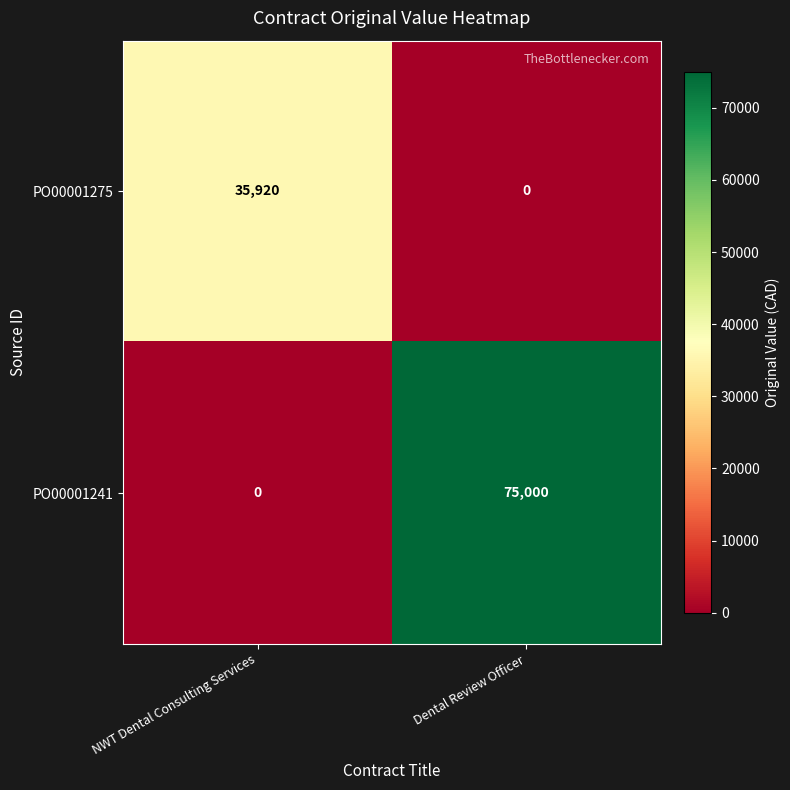

What is the maximum value shown in the chart?

75000